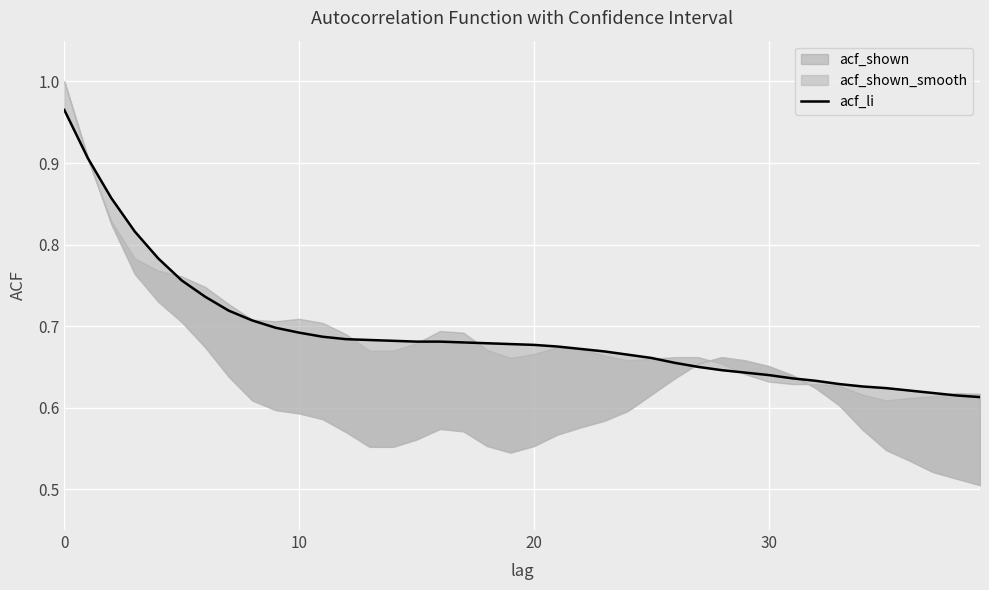

True or false: there are more than 2 points higher than both neighbors.

False